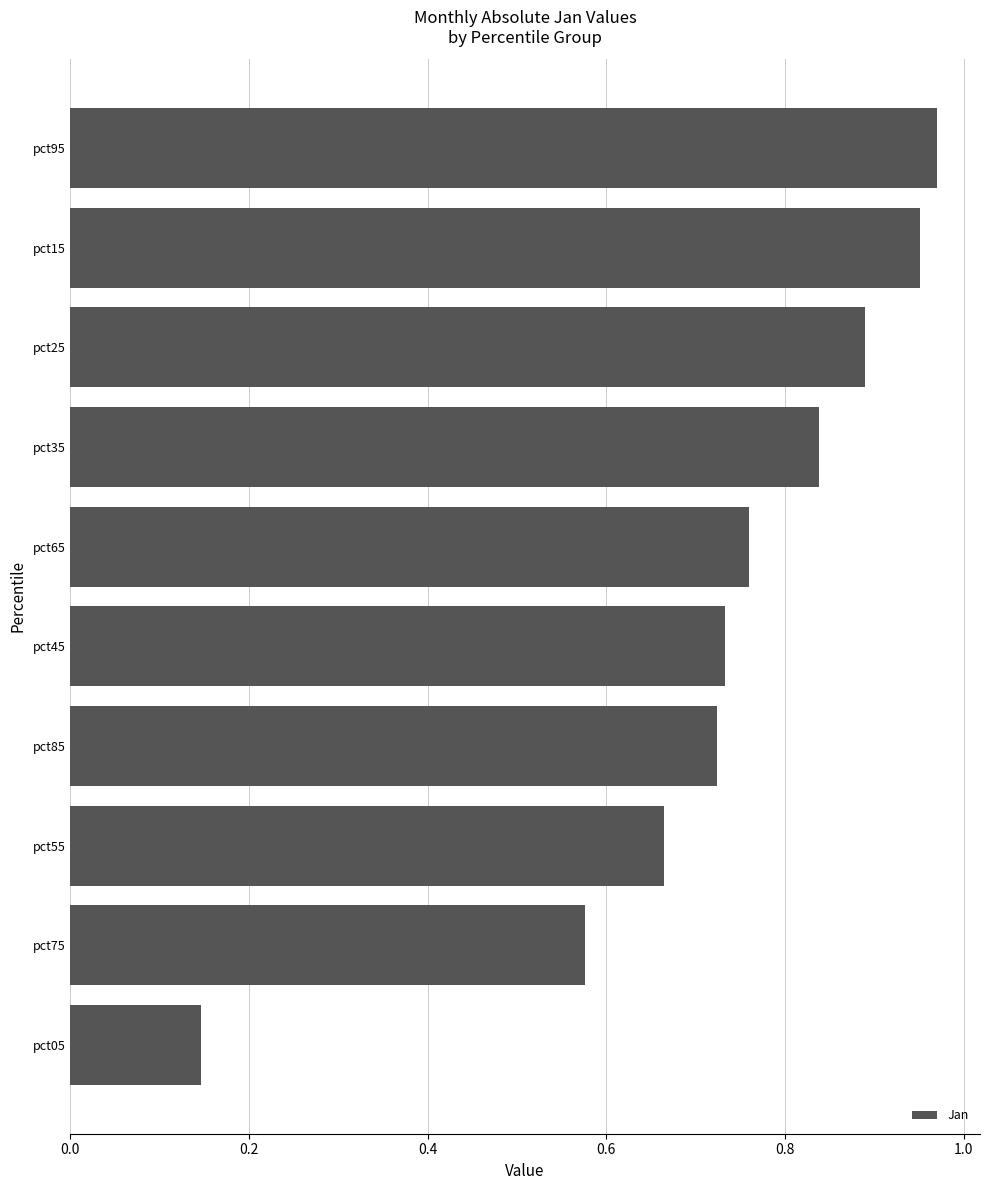

What is the label of the 6th bar from the top?

pct45